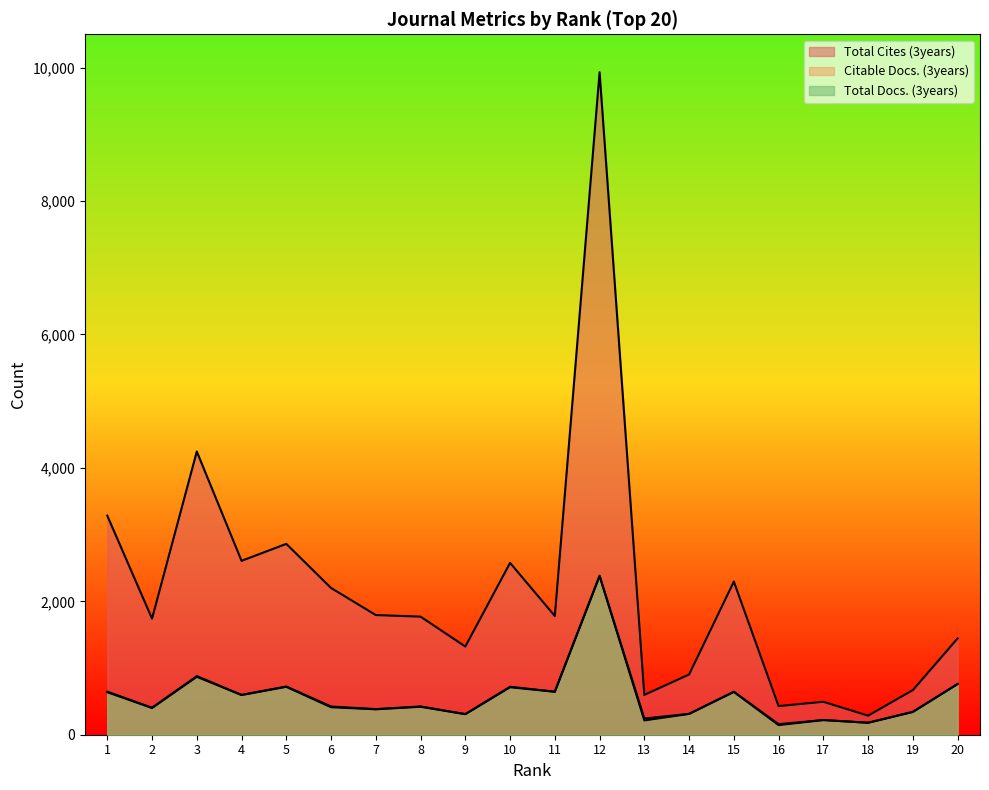

At which category does Citable Docs. (3years) reach its first local valley?

2